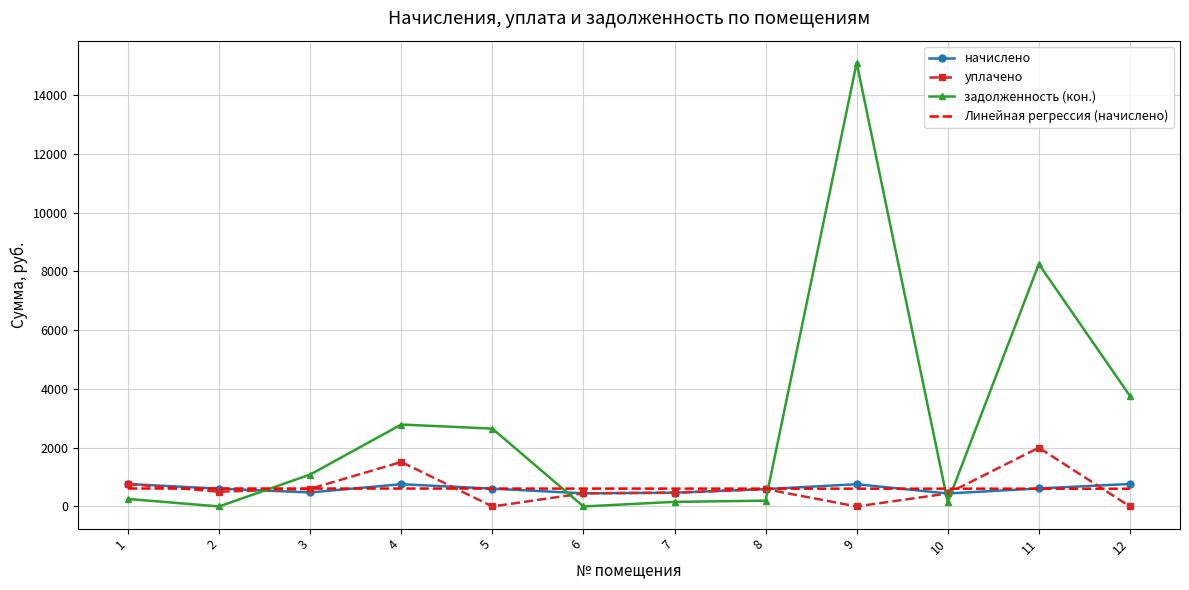

Which series has the largest range (max minus min)?

задолженность (кон.)